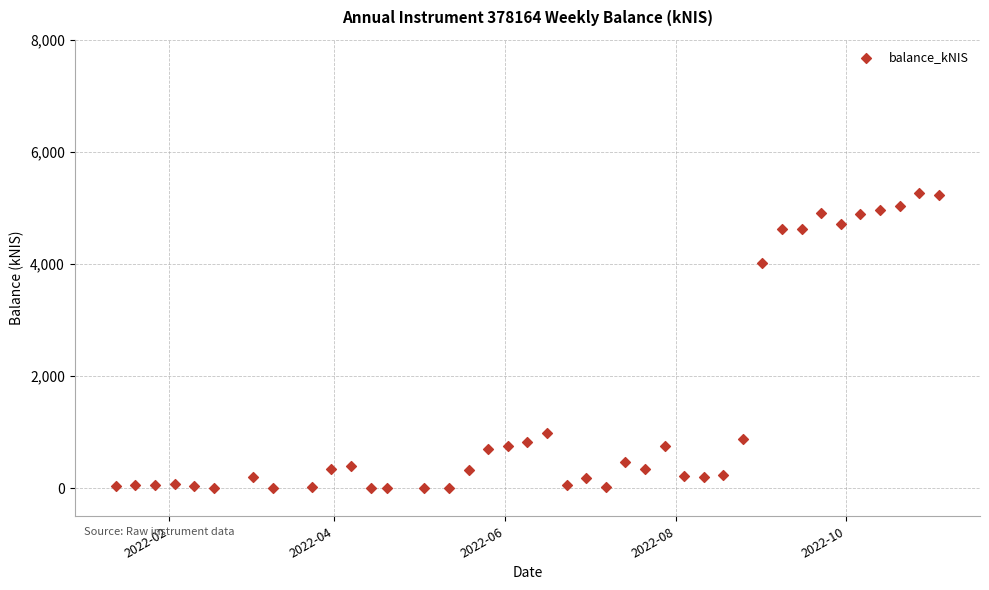

What is the range of X values (max minus min)?

294.0